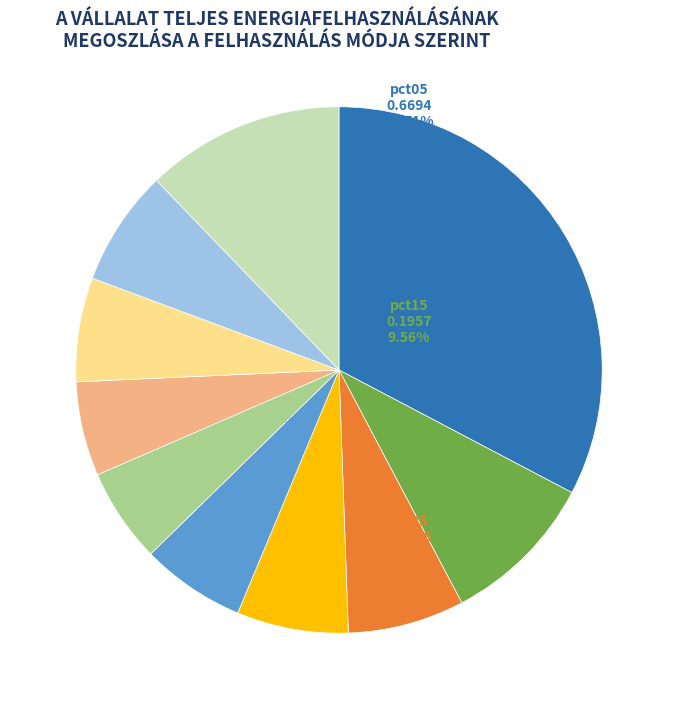

Is there any slice that represents more than half of the pie?

No